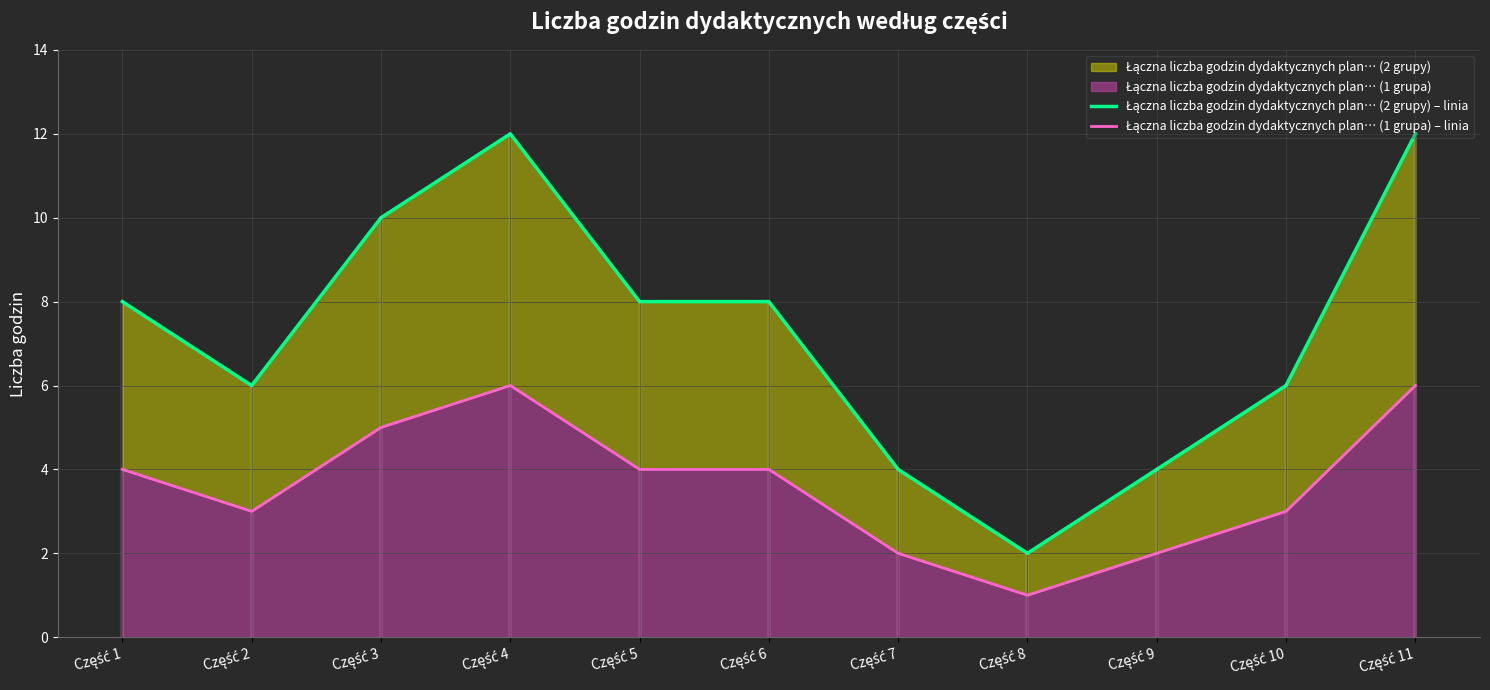

List the series in order of their overall mean, lowest first.

Łączna liczba godzin dydaktycznych plan… (1 grupa) – linia, Łączna liczba godzin dydaktycznych plan… (2 grupy) – linia